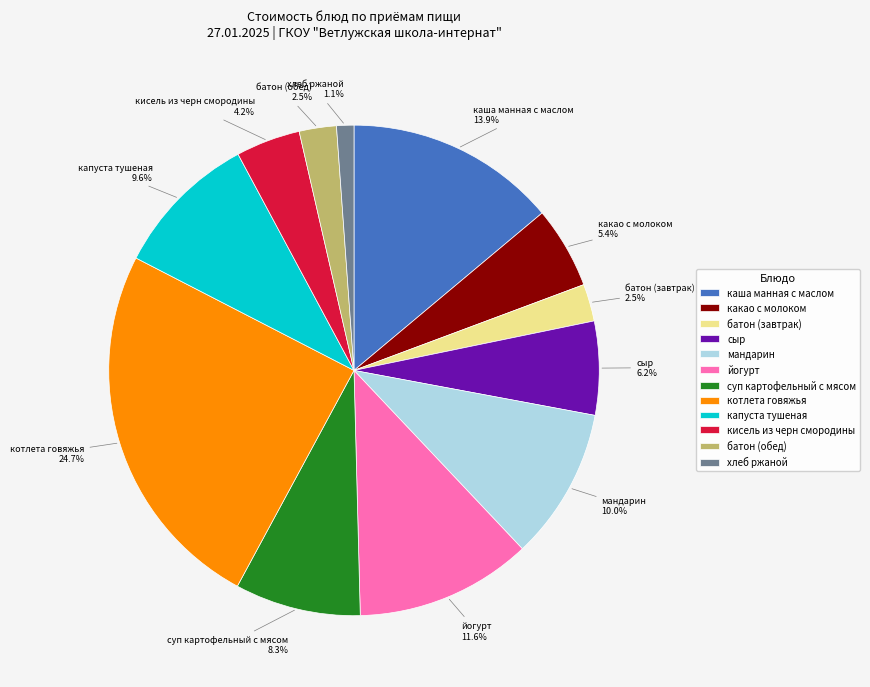

Between батон (завтрак) and котлета говяжья, which is larger?

котлета говяжья